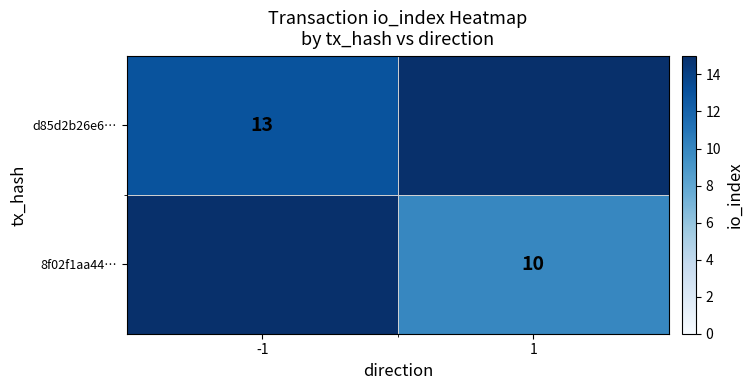

How many data points does each series have?

2